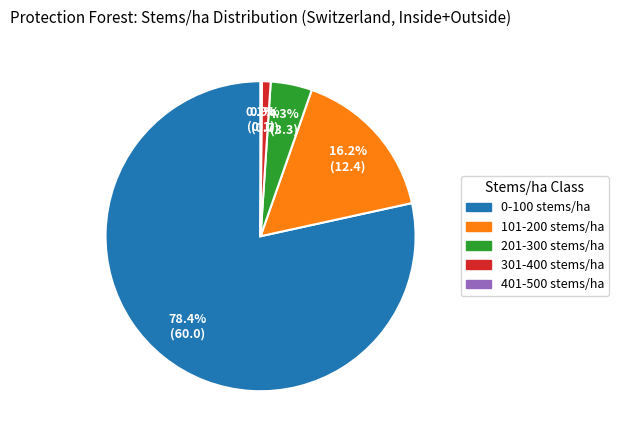

Does any single category account for the majority?

Yes